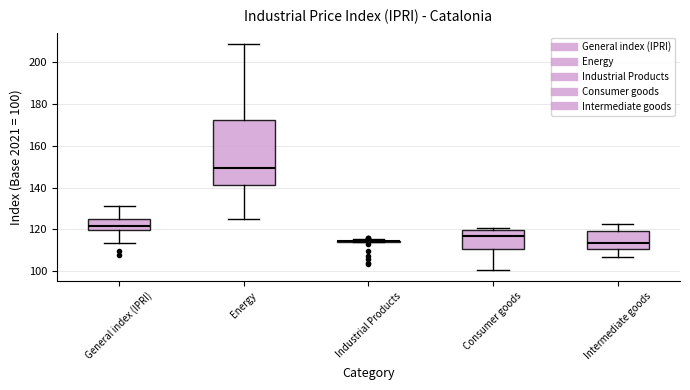

Comparing the boxes themselves (not the whiskers), which one is the tallest?

Energy